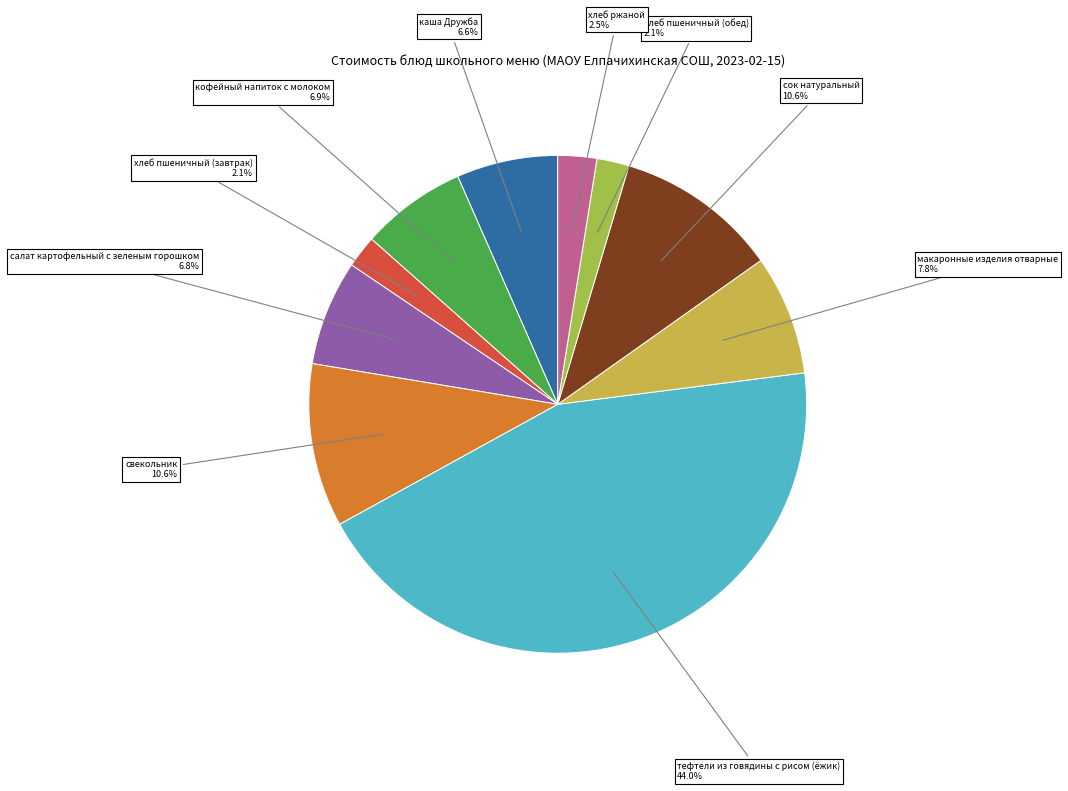

Between хлеб пшеничный (завтрак) 2.1% and свекольник 10.6%, which is larger?

свекольник 10.6%